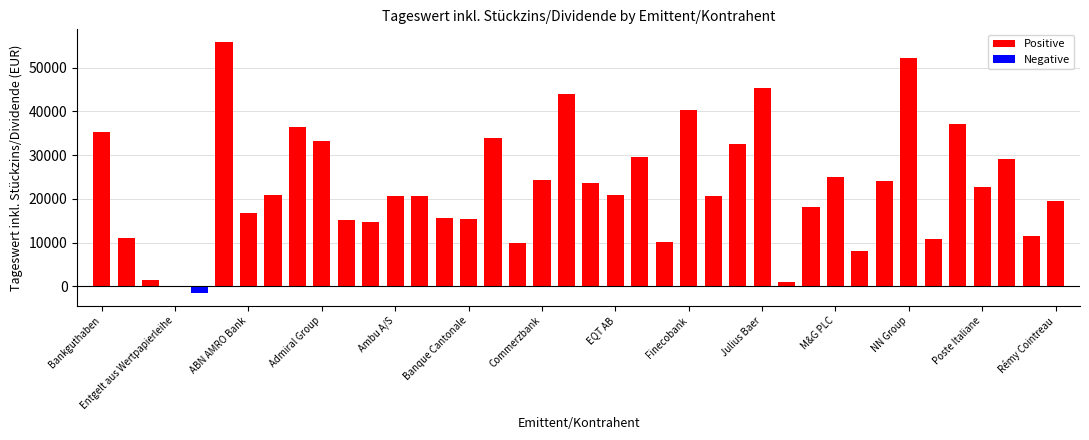

True or false: Negative has a value of 0.0 at Entgelt aus Wertpapierleihe.

True